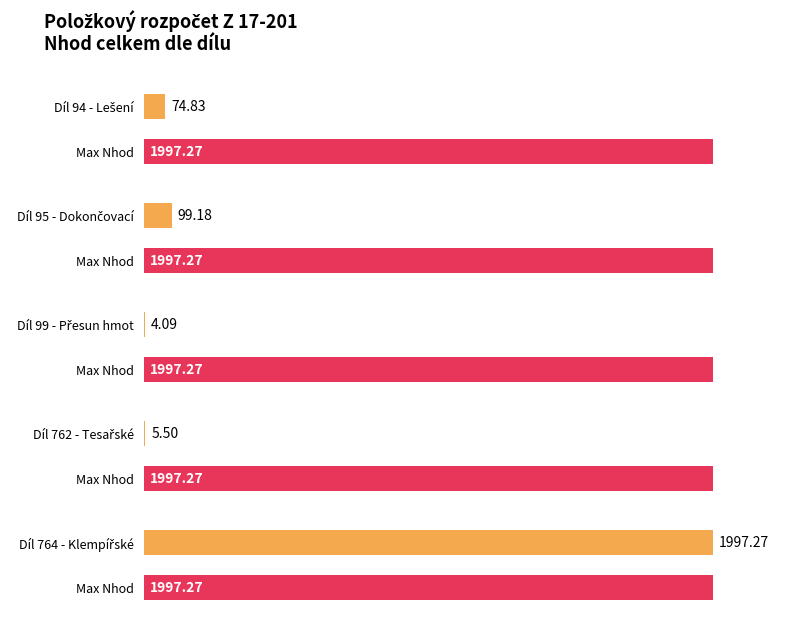

How many data points are less than 74?

2